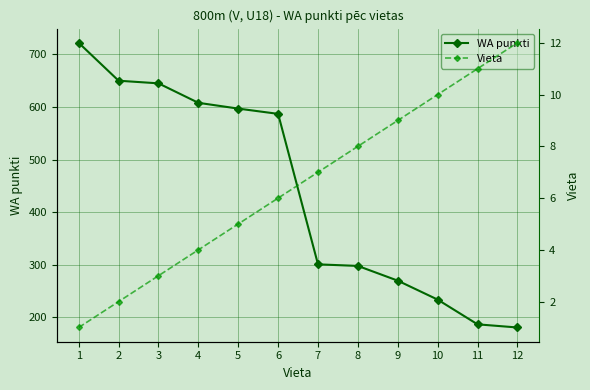

Which series has the largest total across all categories?

WA punkti